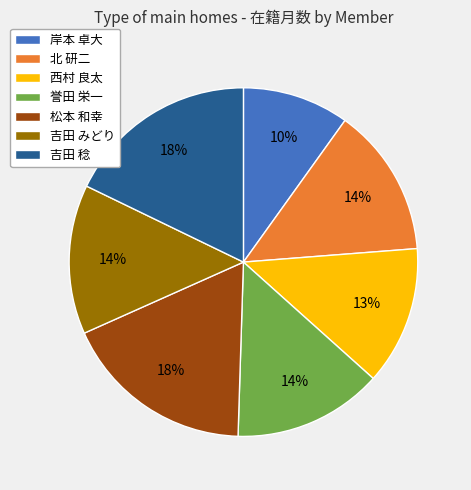

What is the smallest slice in the pie chart?

岸本 卓大